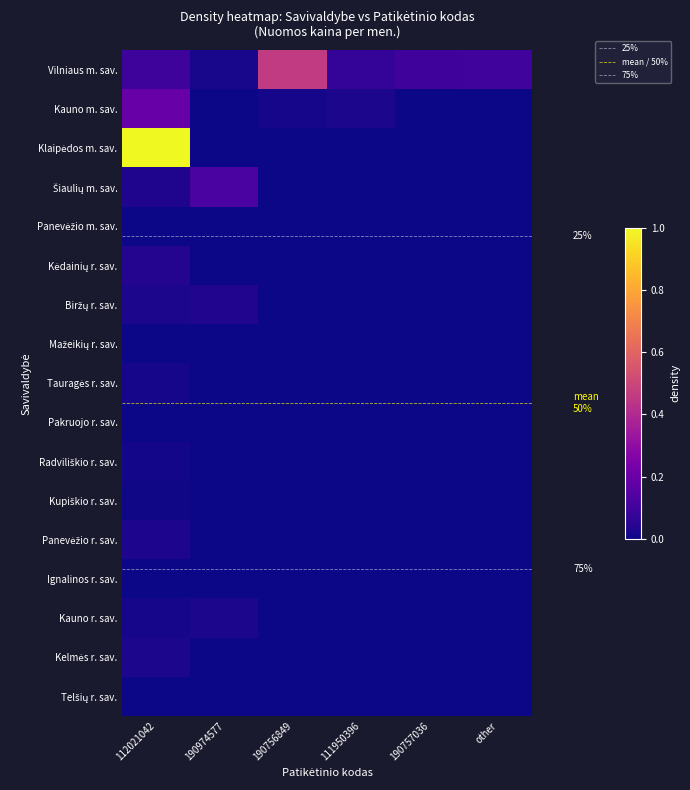

Which label corresponds to the smallest value in the chart?

190974577